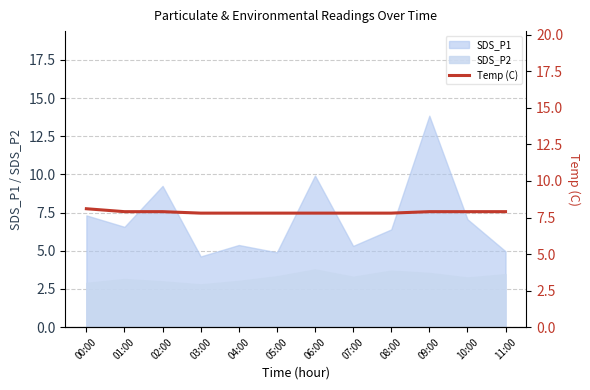

What is the label of the 8th point from the right?

04:00